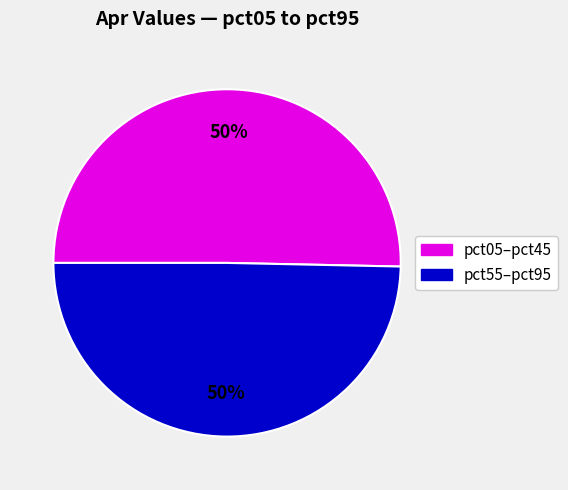

Is there any slice that represents more than half of the pie?

No